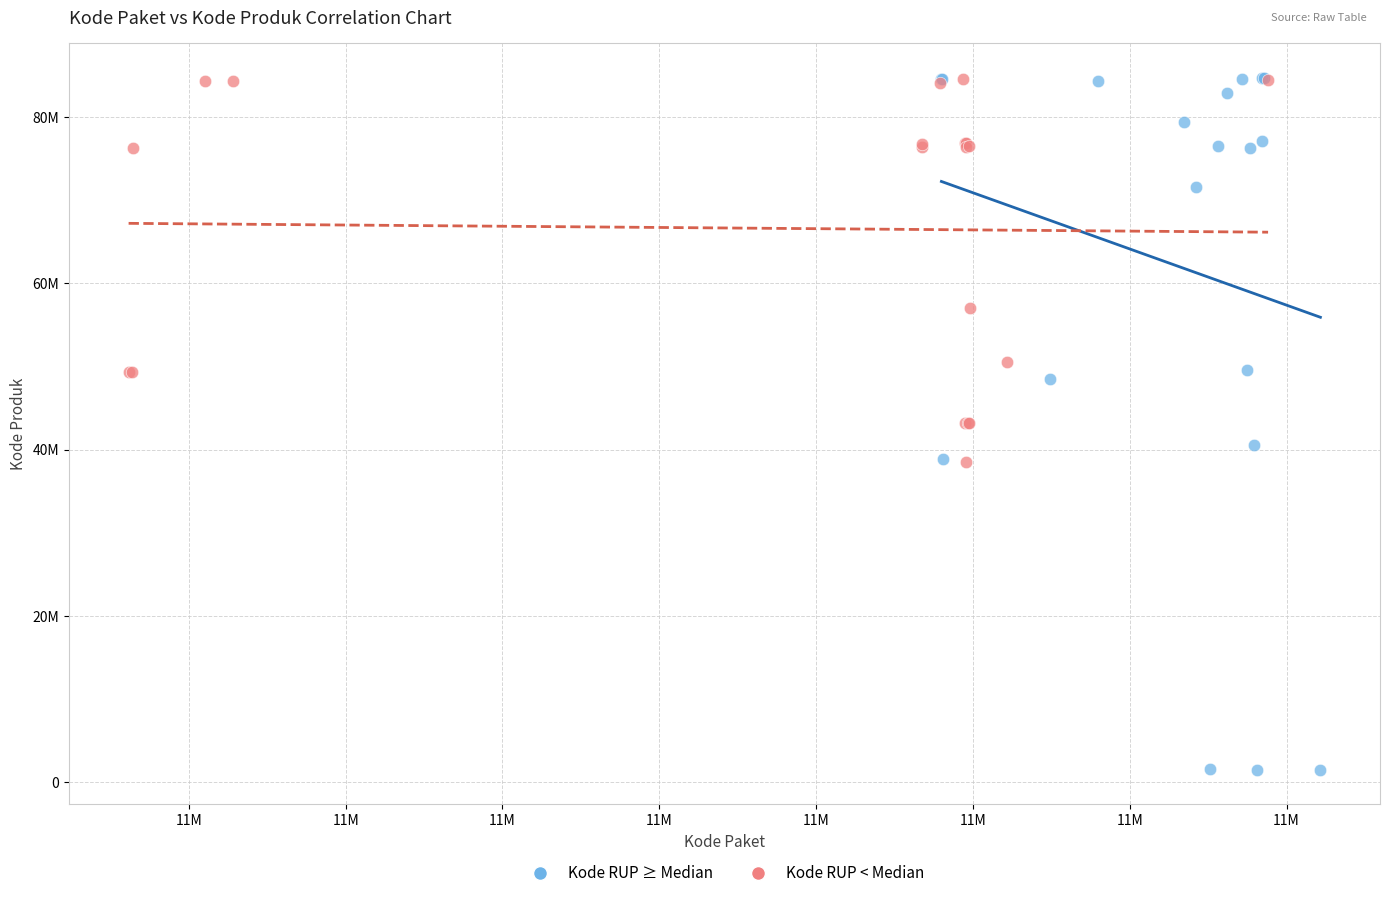

What are all the series names shown in the legend?

Kode RUP ≥ Median, Kode RUP < Median